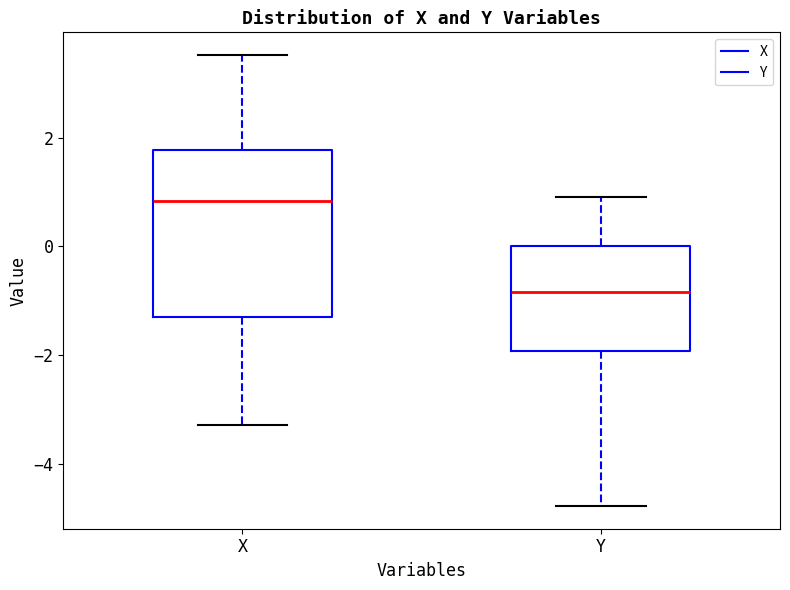

Reading left to right, transcribe this box plot: for each box, give where its median line is, the range the box spans, and where its two whiskers end, as read against the y-axis. The values are not printed on the chart, so give them approximately, as read against the axis.

X: median 0.8, box -1.4 to 1.8, whiskers -3.2 to 3.6
Y: median -0.8, box -2.0 to 0.0, whiskers -4.8 to 0.8